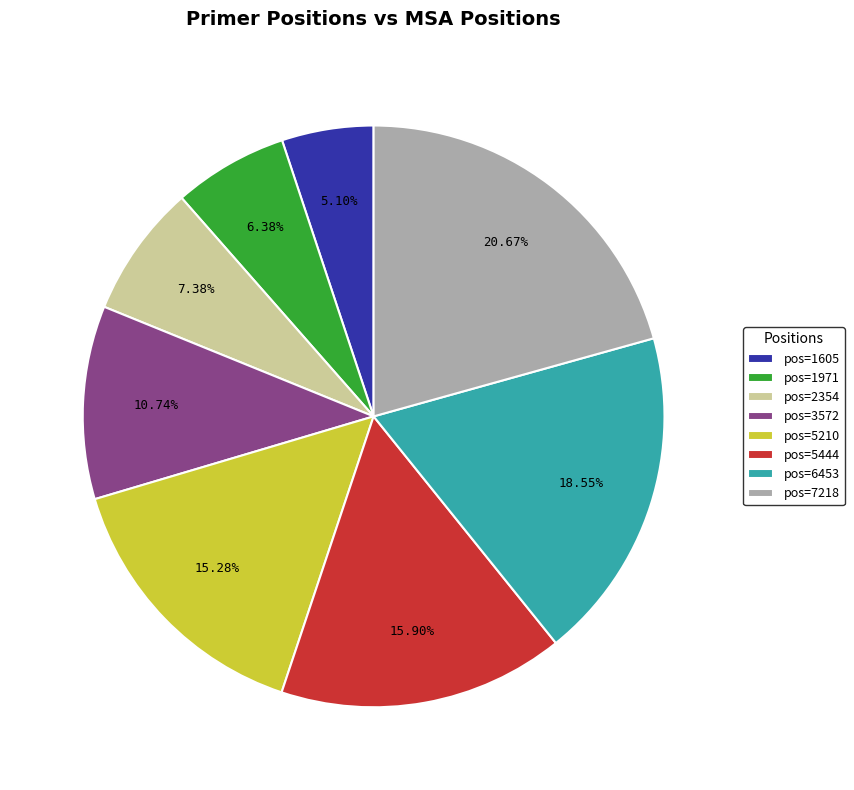

Combined, do pos=1971 and pos=1605 account for over 50%?

No